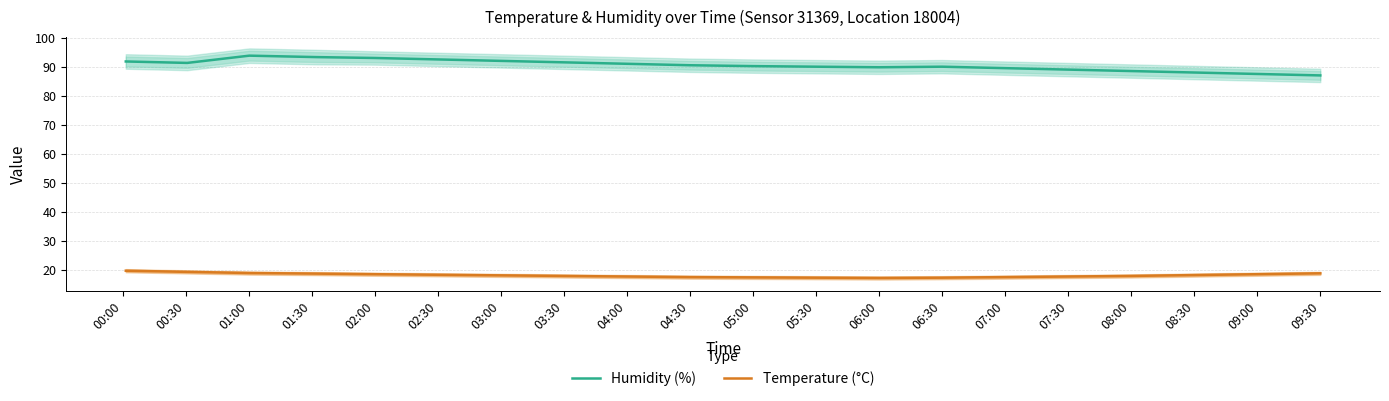

Where is Temperature (°C) nearest to the value 18?

03:30